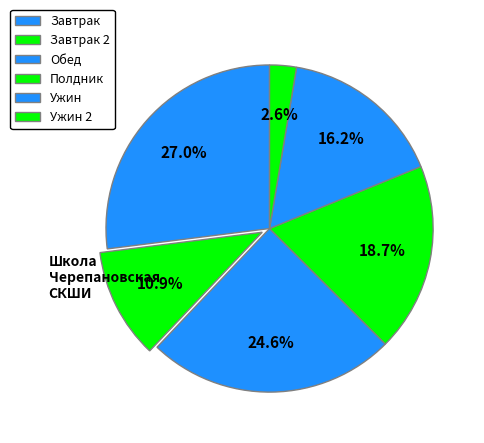

How many slices are in this pie chart?

6